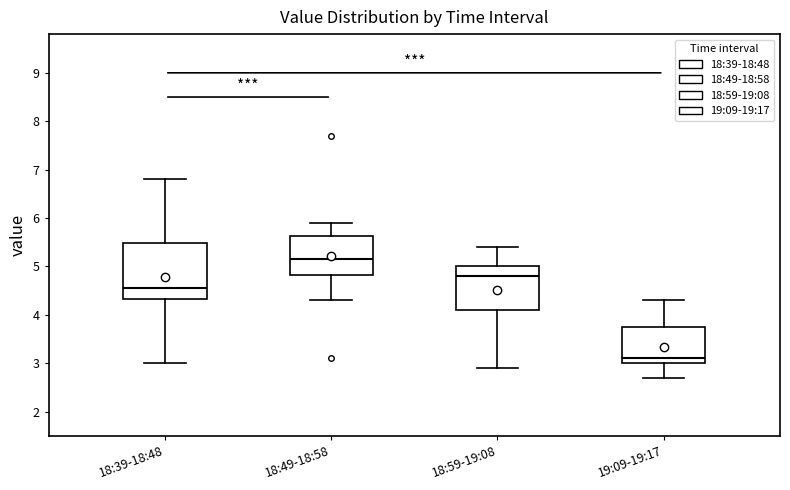

Which box's median line is the highest?

18:49-18:58